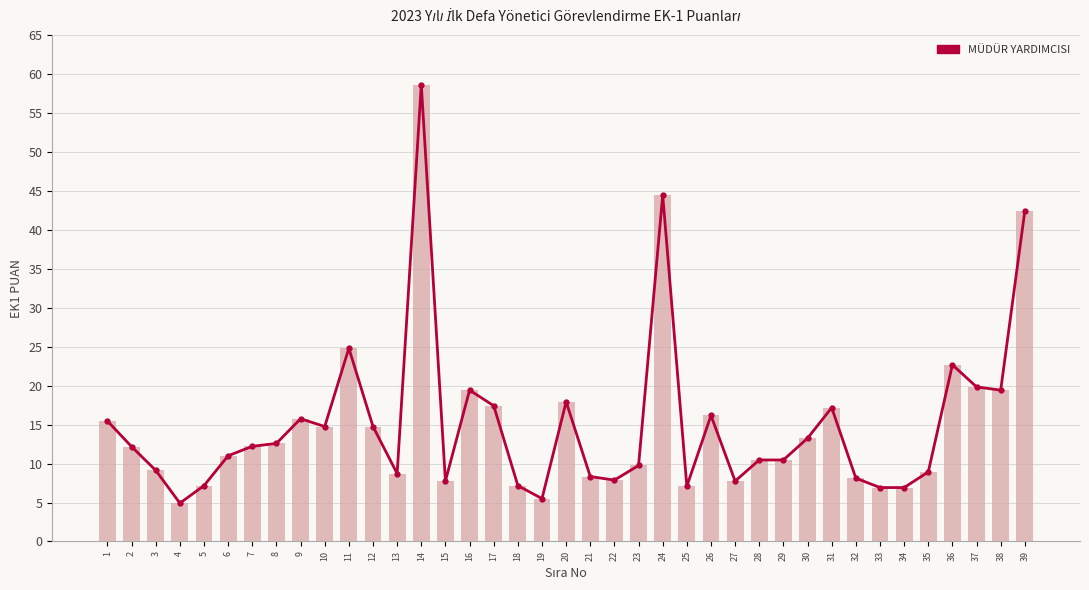

What is the sum of the values at 2 and 10?

26.9